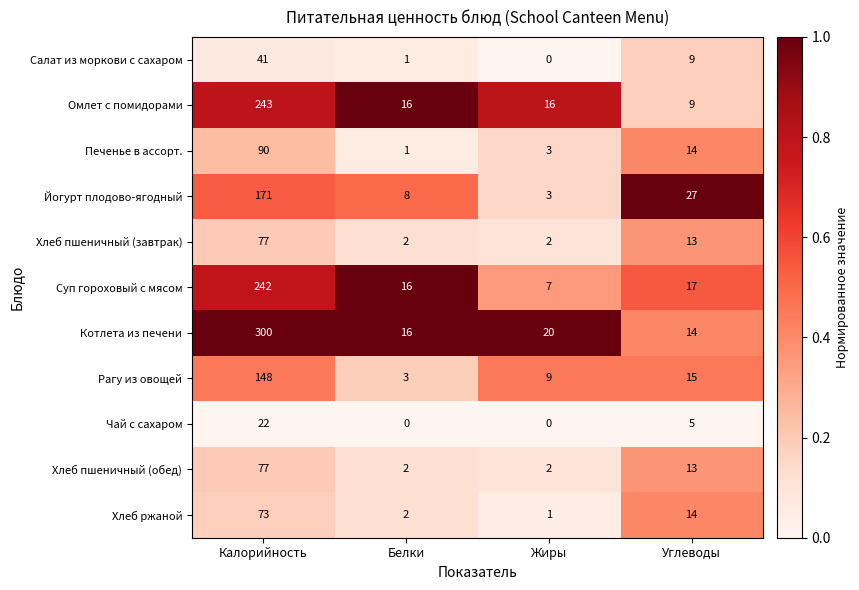

What is the difference between the Салат из моркови с сахаром values at Жиры and Углеводы?

9